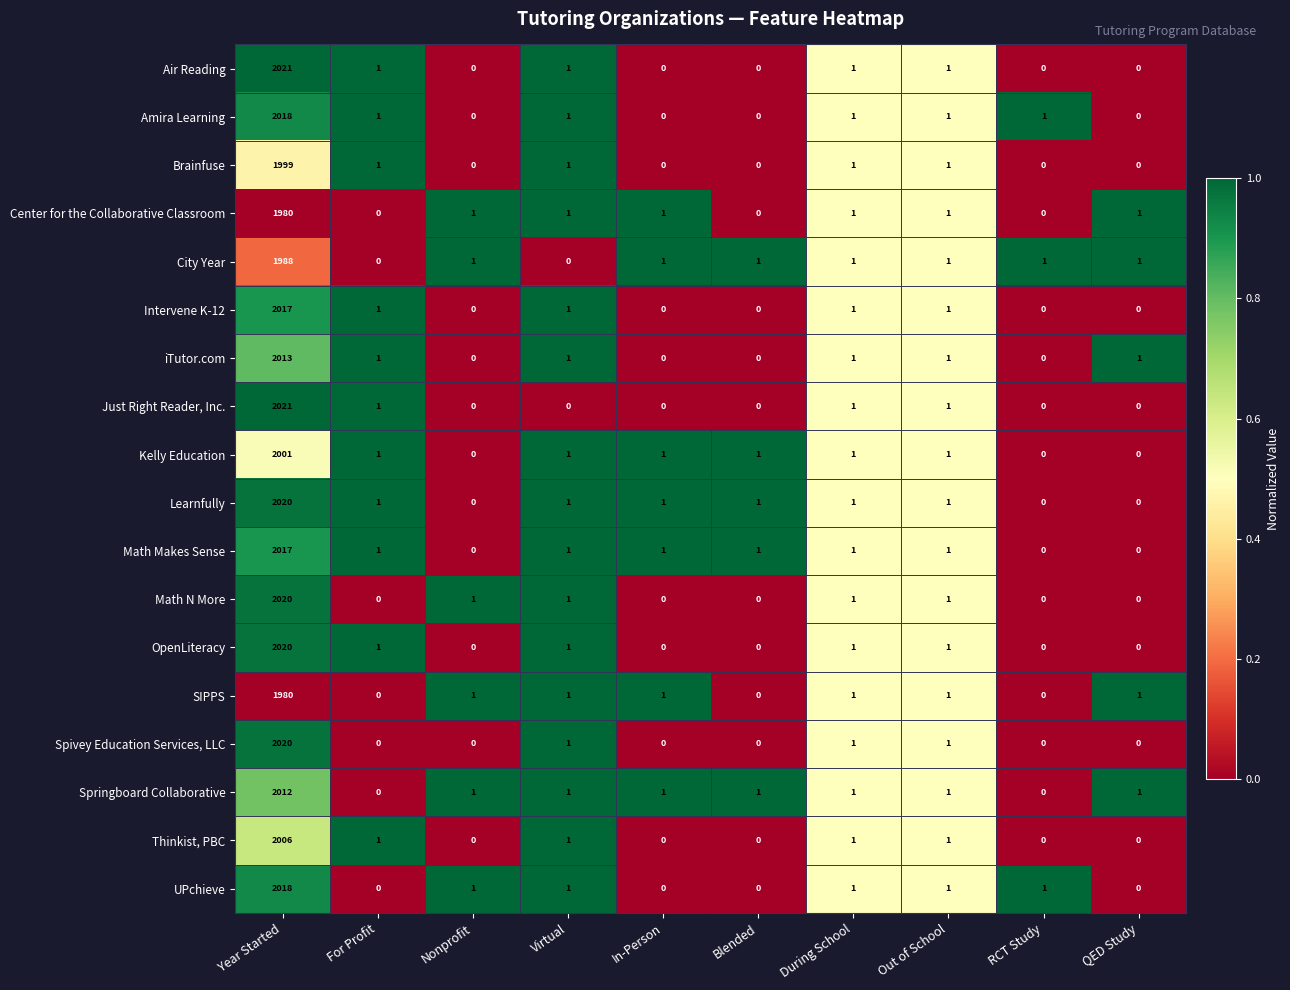

Count the number of categories in the chart.

10